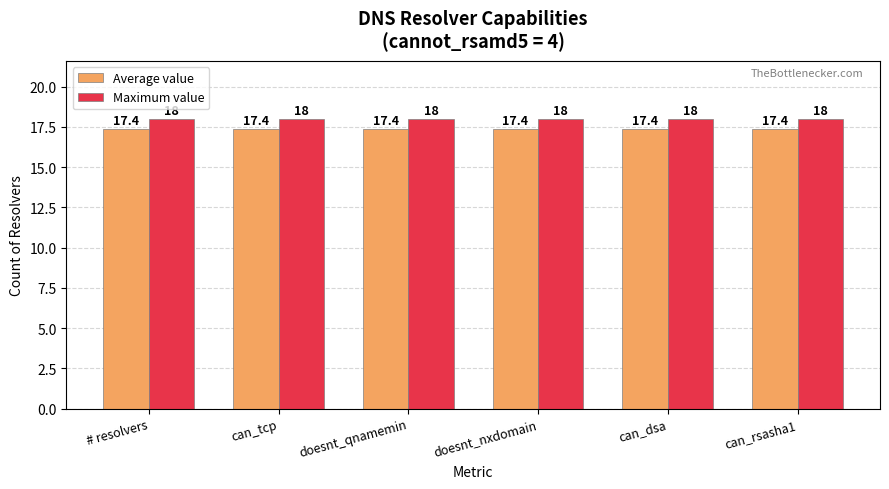

What is the sum of the Maximum value values at can_dsa and doesnt_nxdomain?

36.0